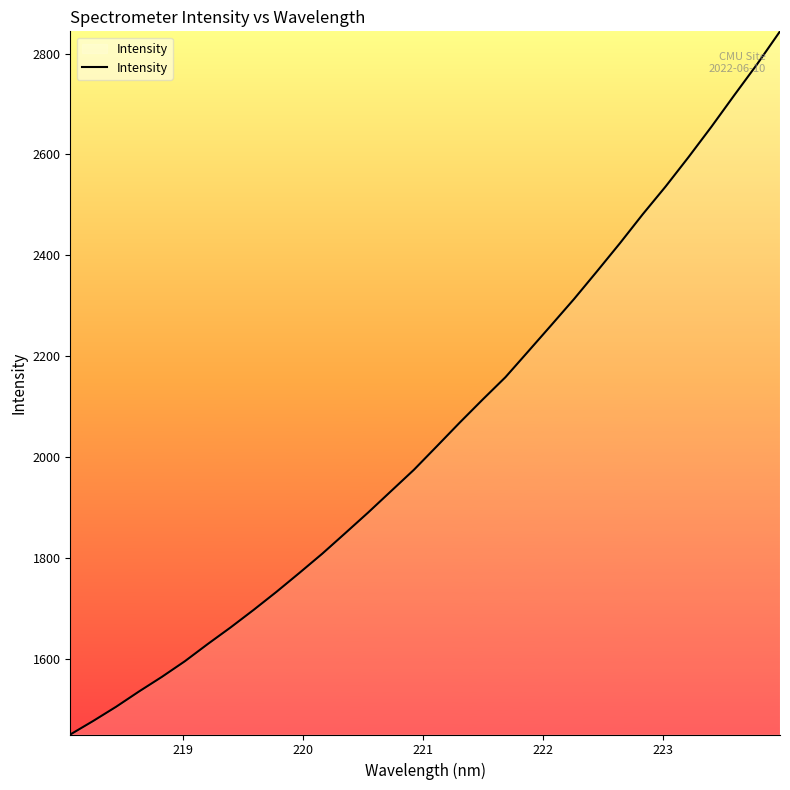

Does the chart display data point markers on the line(s)?

No